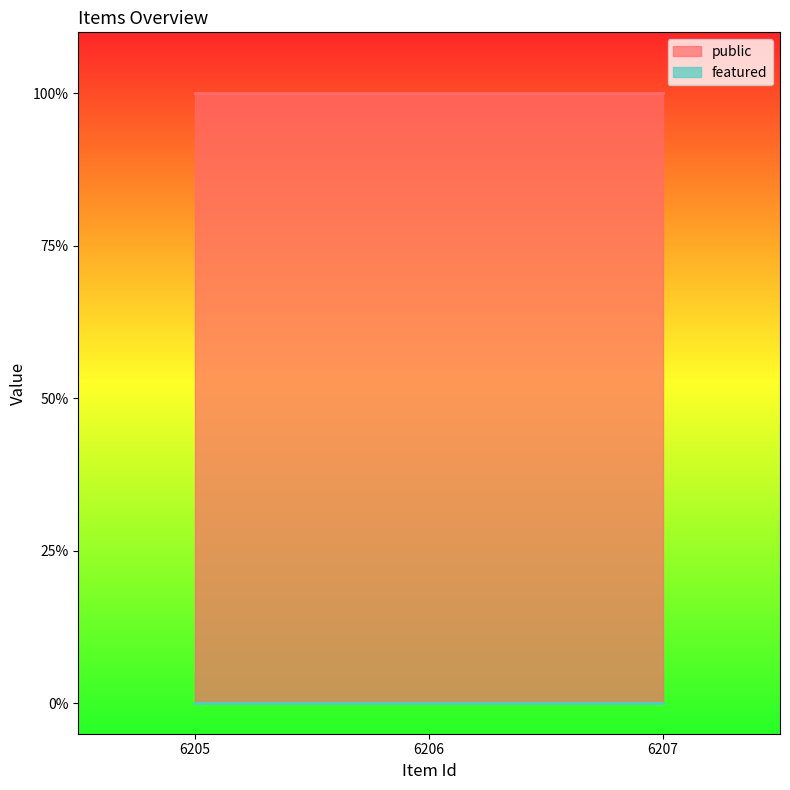

At which label is featured closest to 0?

6205